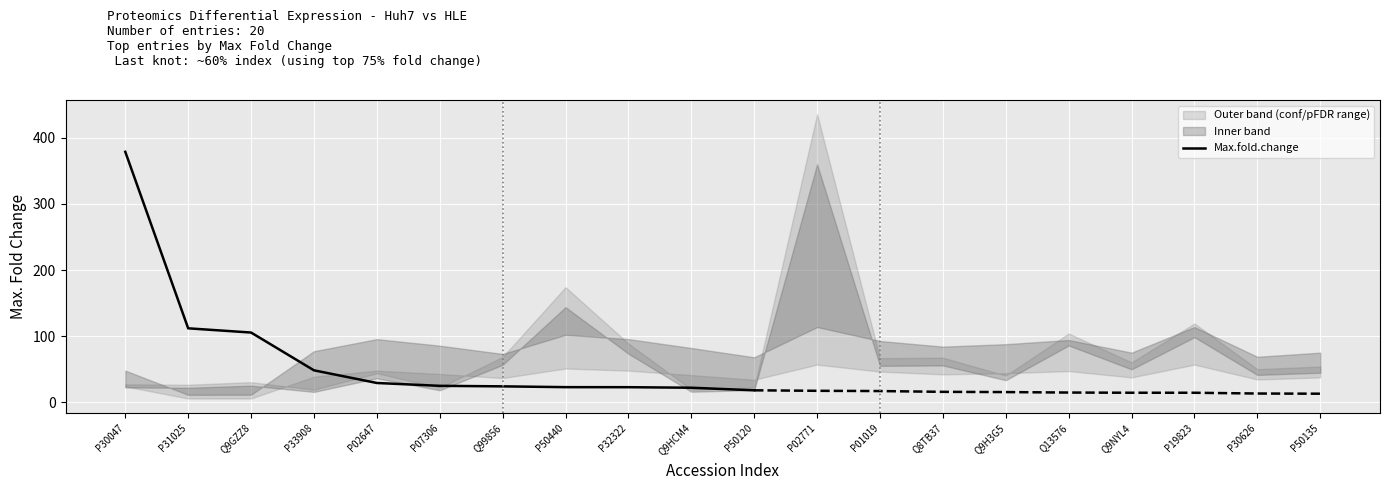

The value at P32322 is 8.1. True or false?

False